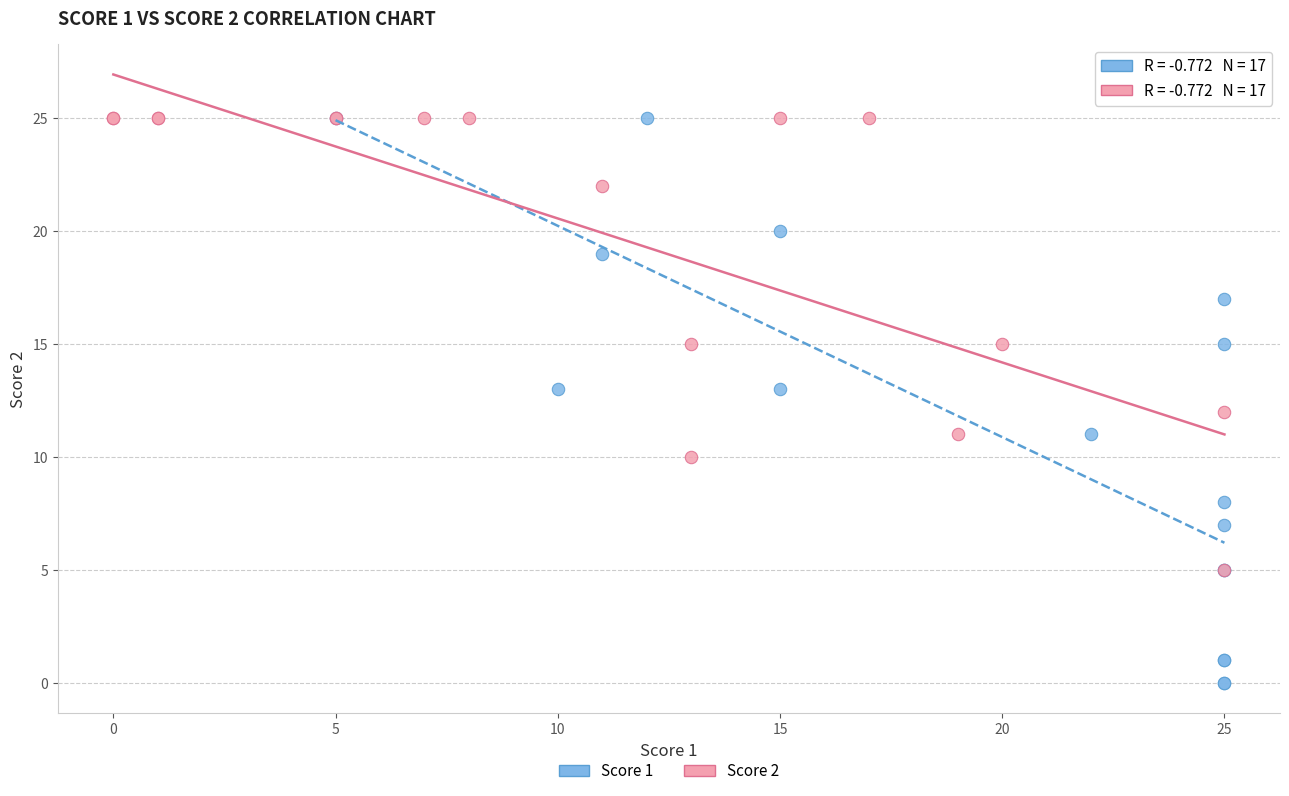

Which series reaches the minimum Y coordinate?

Score 1